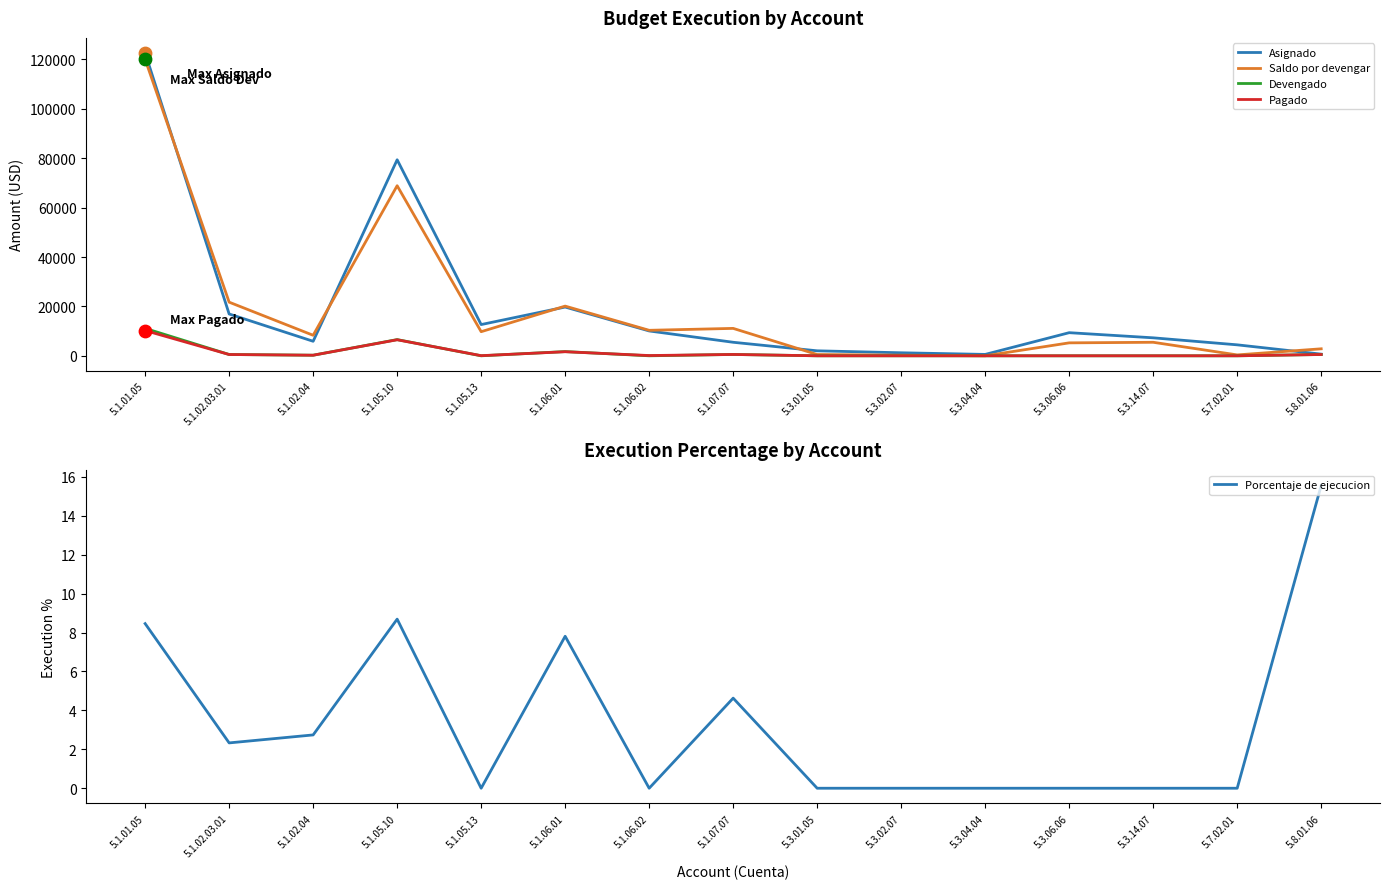

Which series reaches the maximum Y coordinate?

Asignado